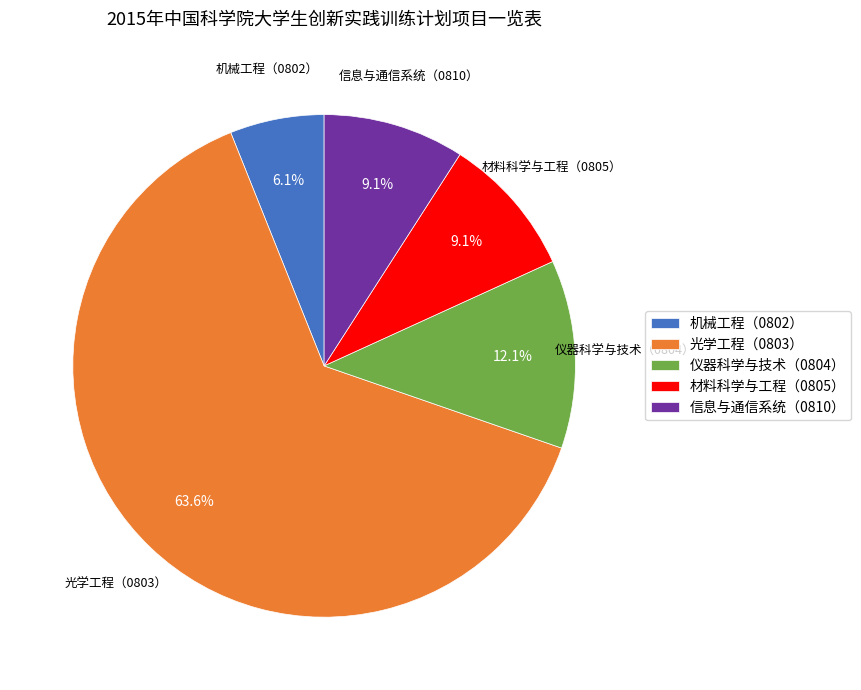

What is the total percentage of 材料科学与工程（0805） and 光学工程（0803）?

72.7%